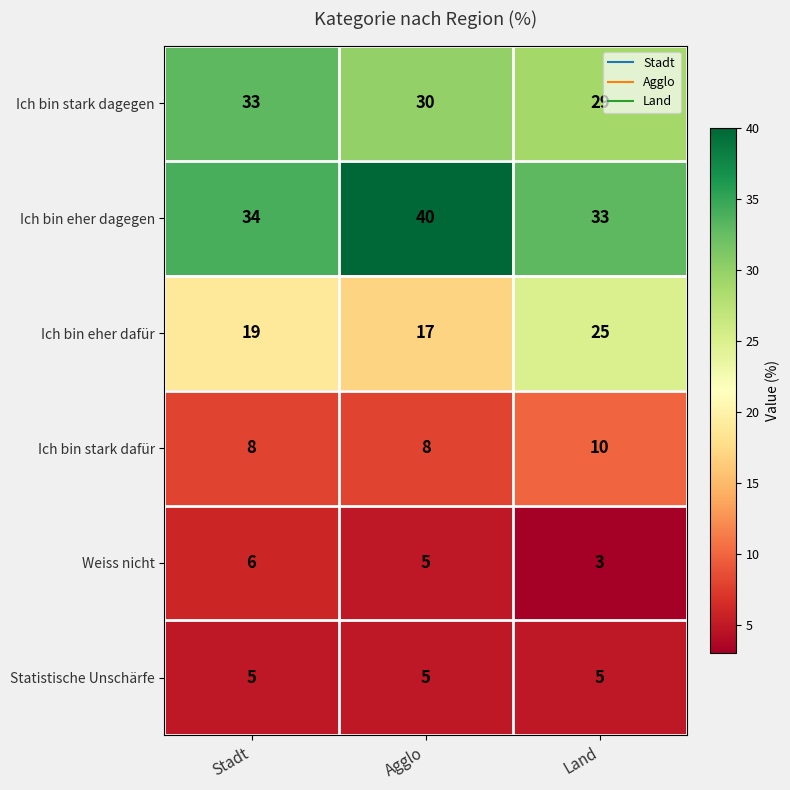

What is the sum of the Ich bin eher dagegen values at Agglo and Stadt?

74